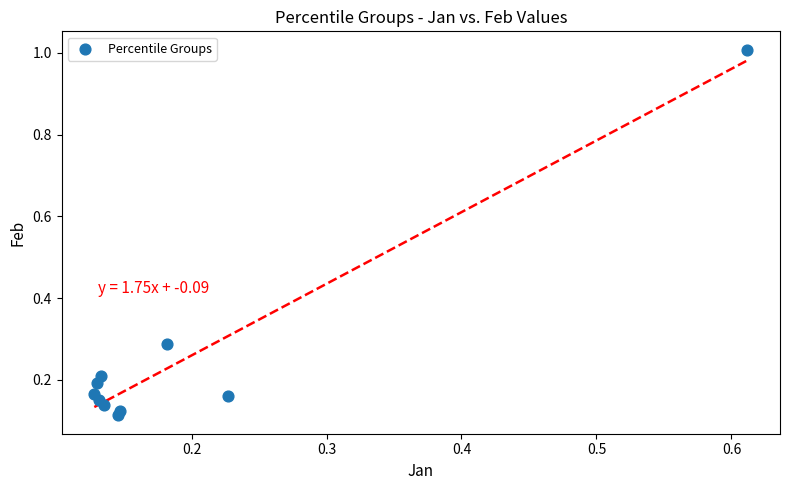

What is the range of X values (max minus min)?

0.5